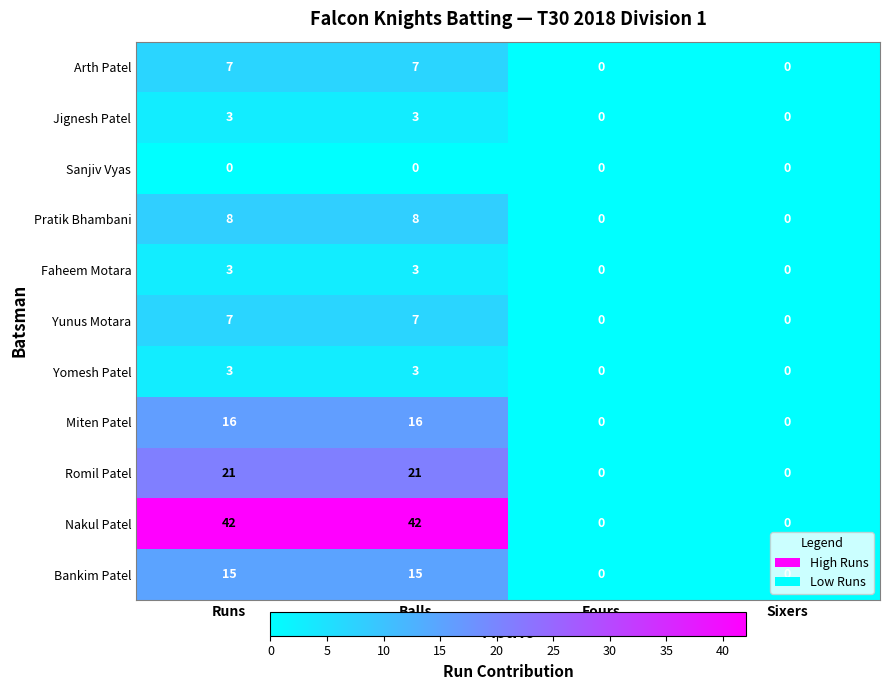

What is the sum of all Faheem Motara values?

6